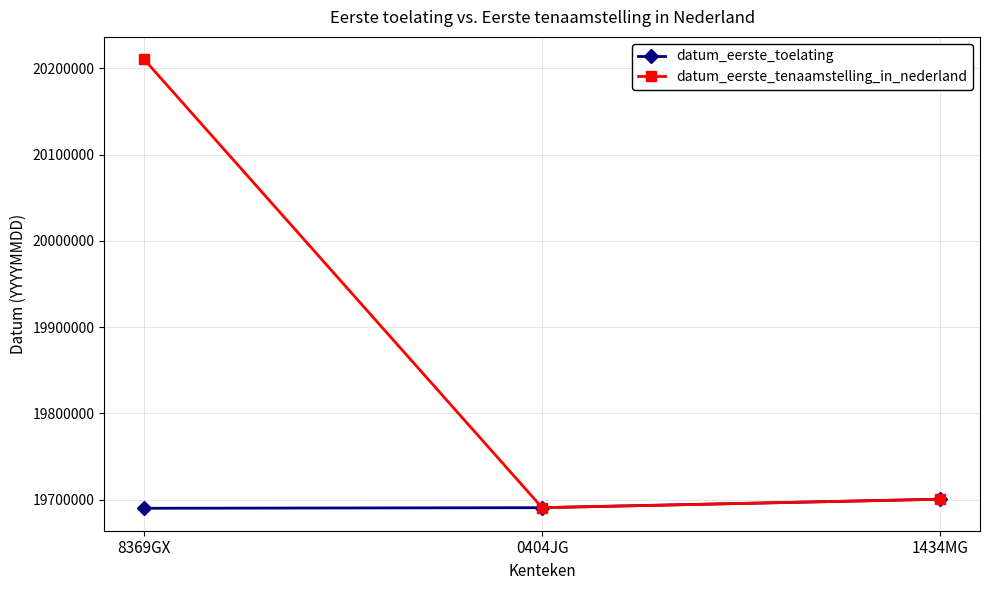

At which category is the sum across all series the highest?

8369GX